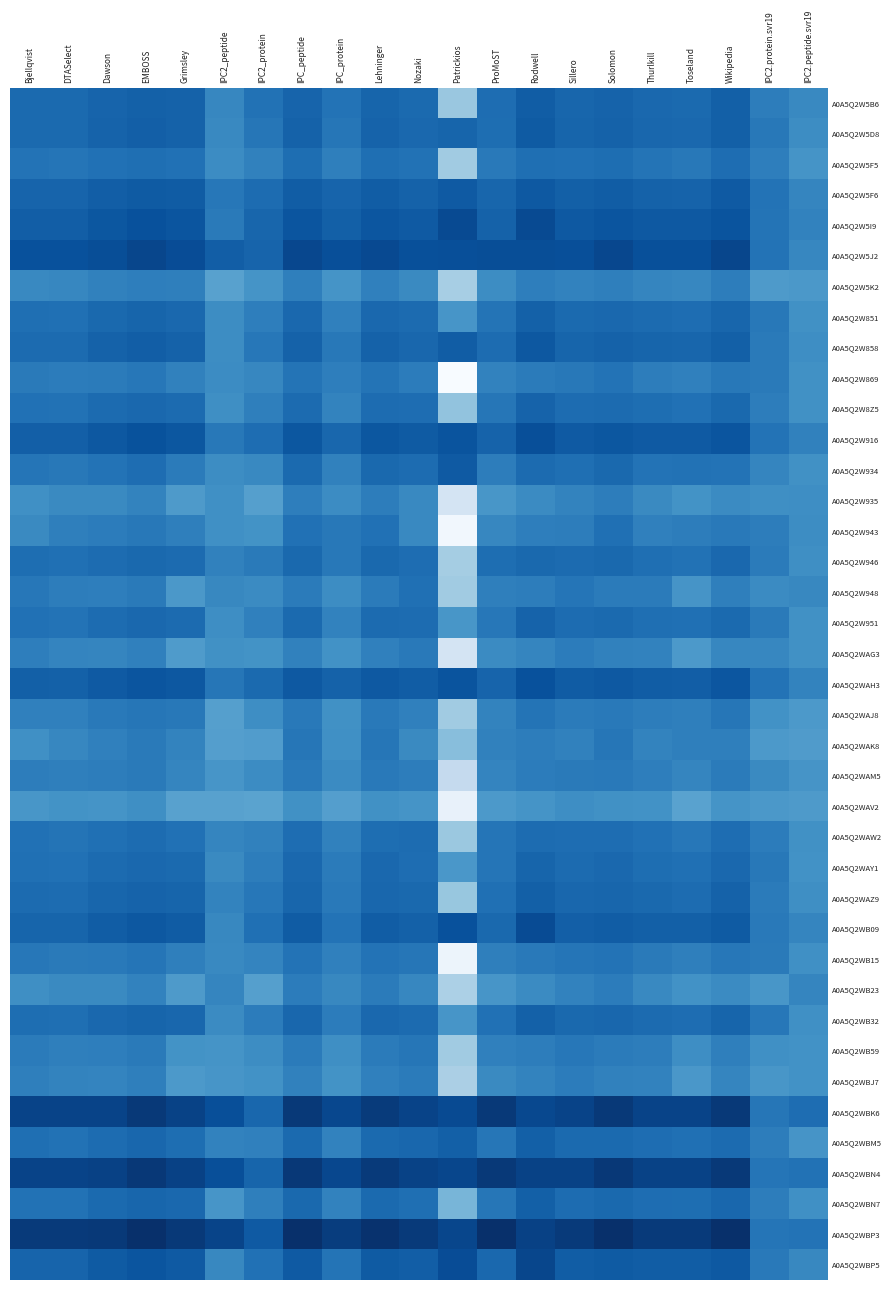

Between Rodwell and Grimsley, which is larger?

Rodwell